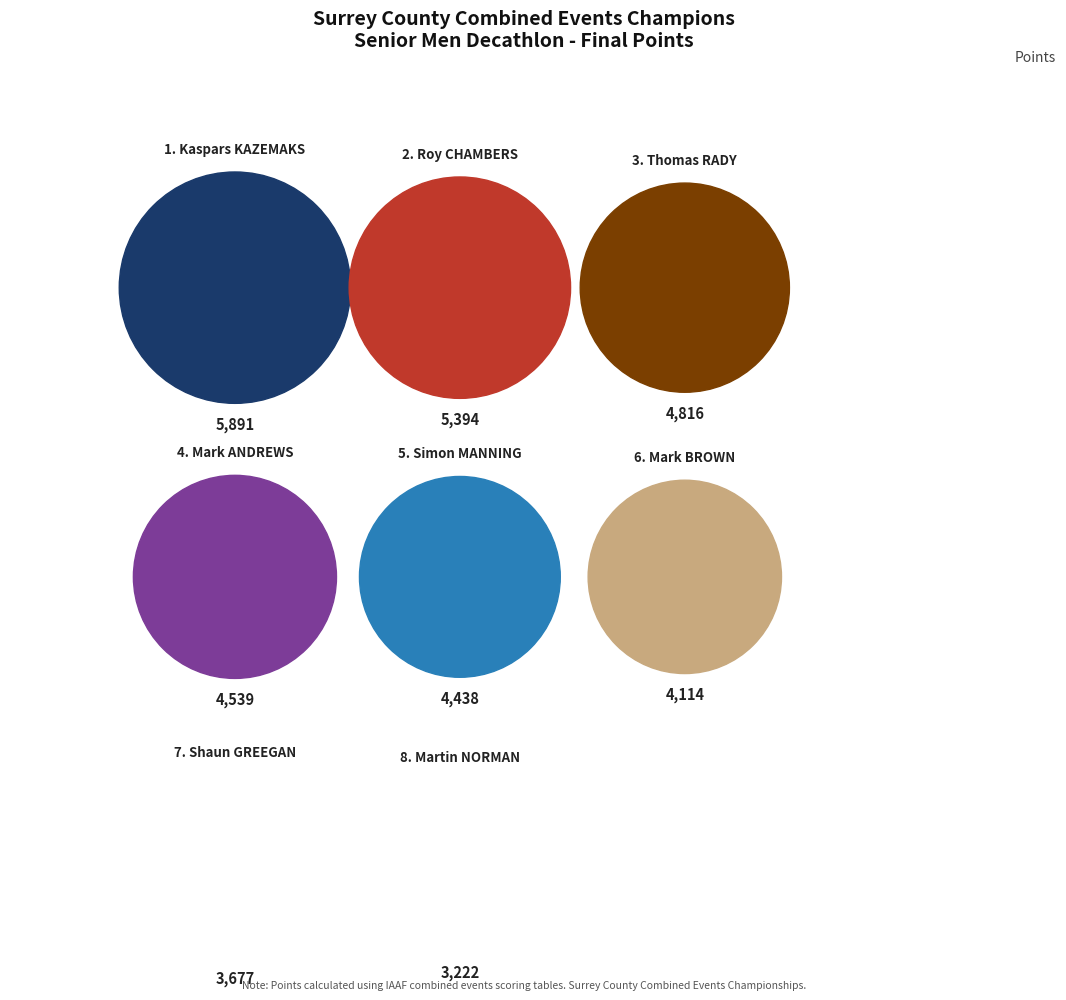

What is the total percentage of Mark BROWN and Thomas RADY?

24.7%